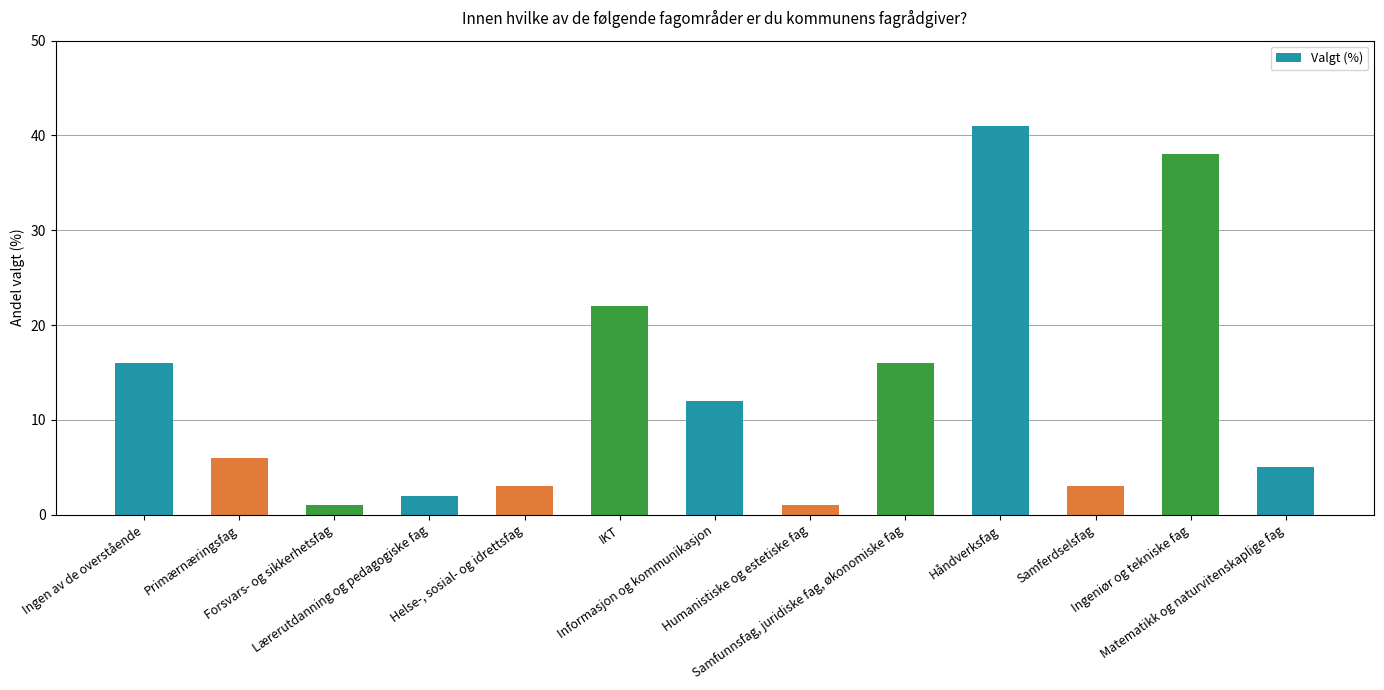

What is the greatest value displayed?

41